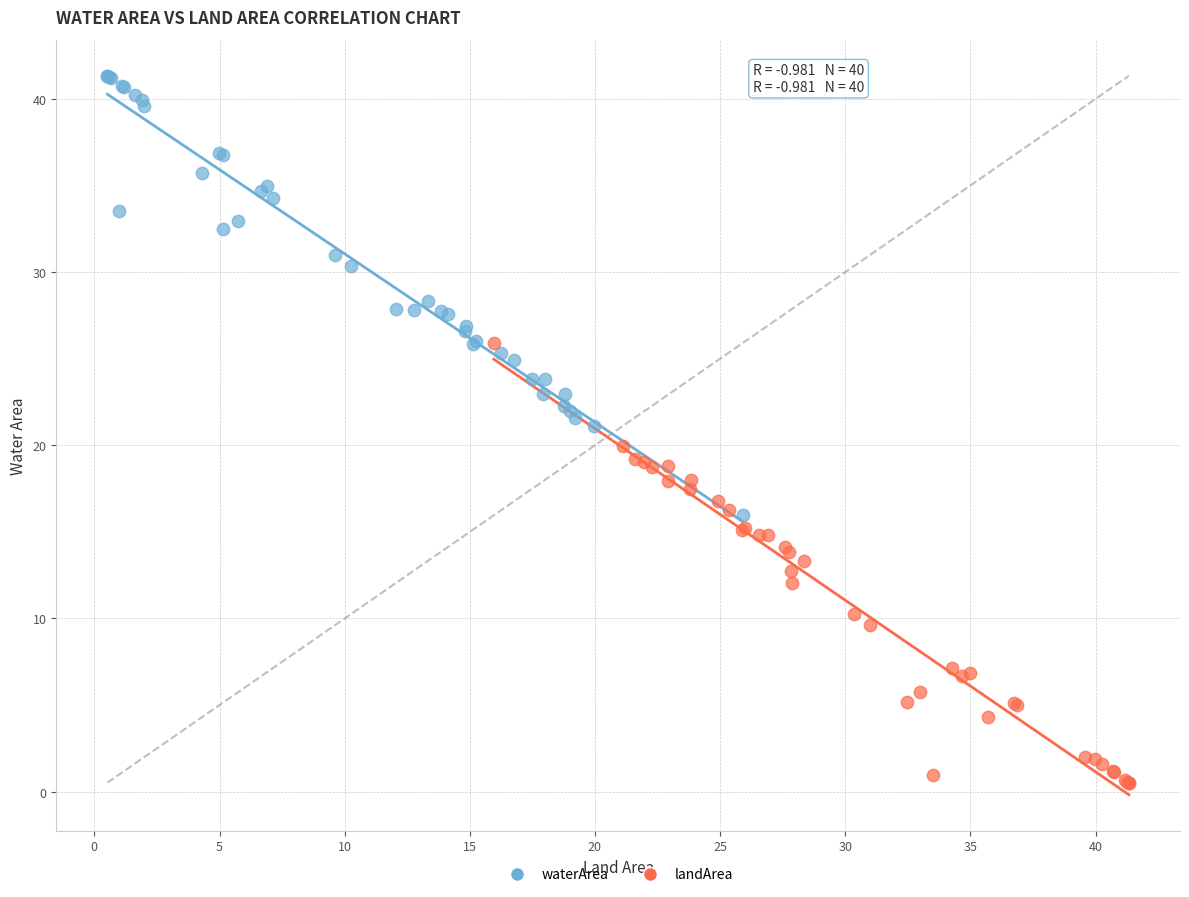

Which series reaches the maximum Y coordinate?

waterArea